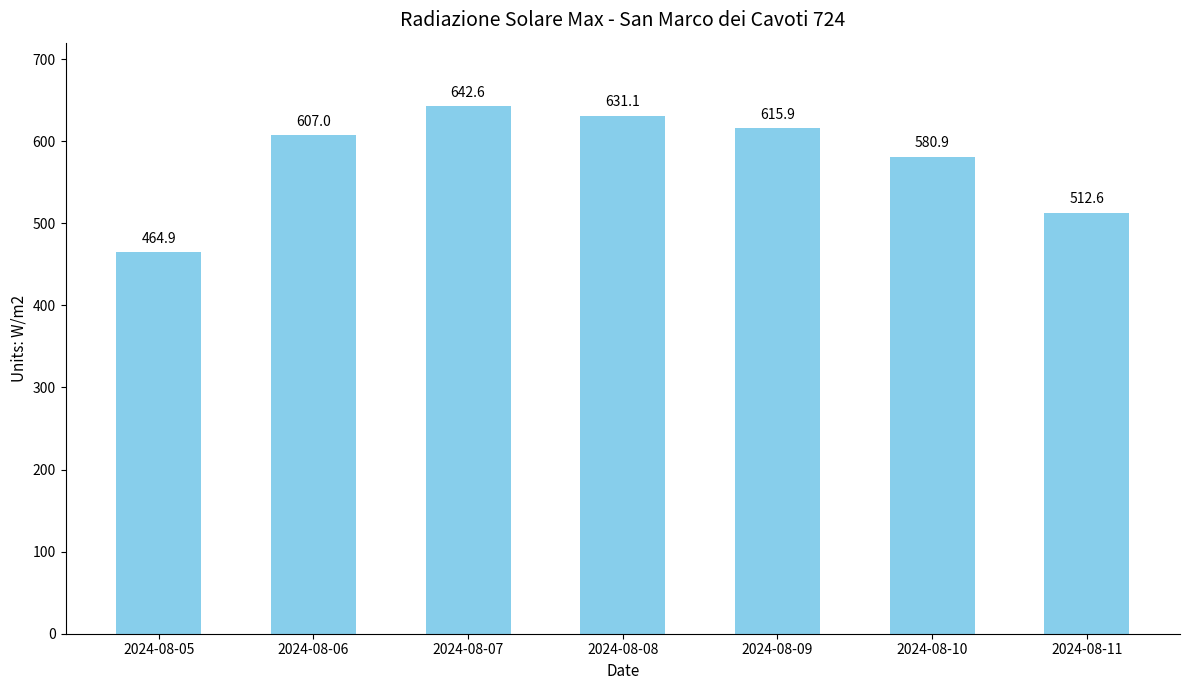

Which has a higher value, 2024-08-09 or 2024-08-05?

2024-08-09